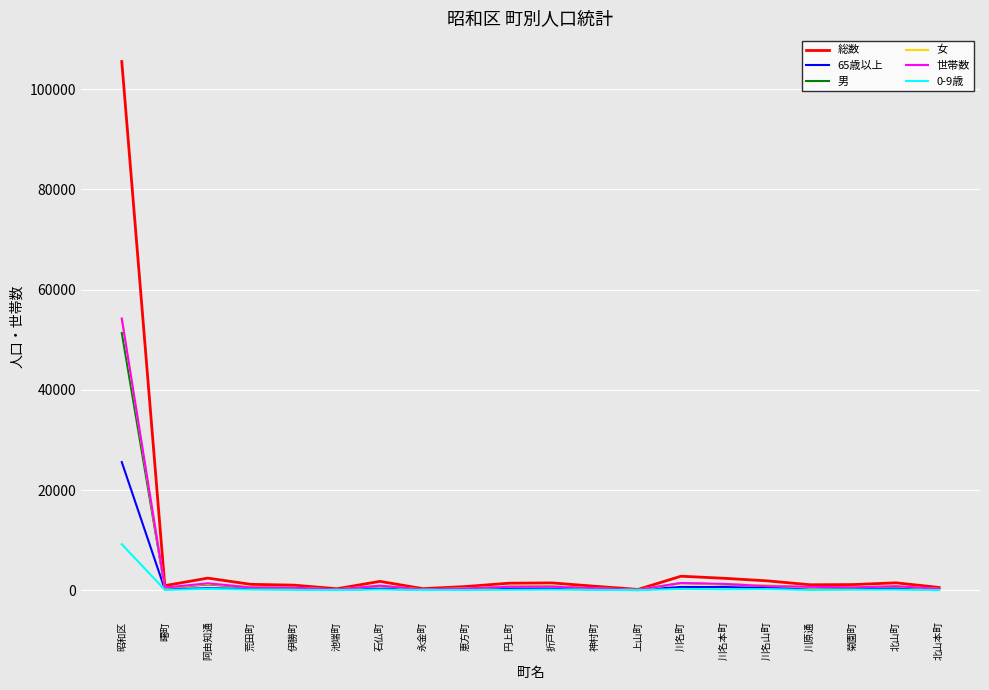

At which label does 世帯数 reach its peak?

昭和区